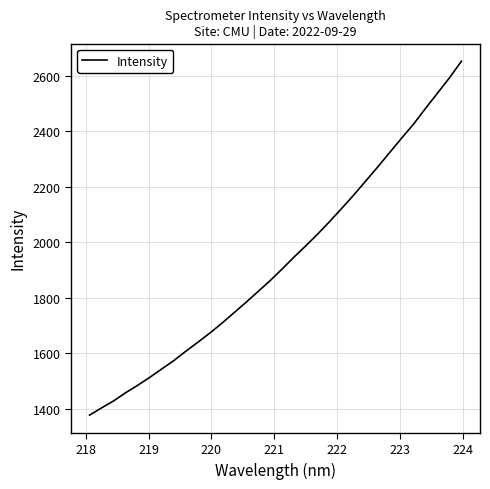

What is the sum of all values?

61721.4